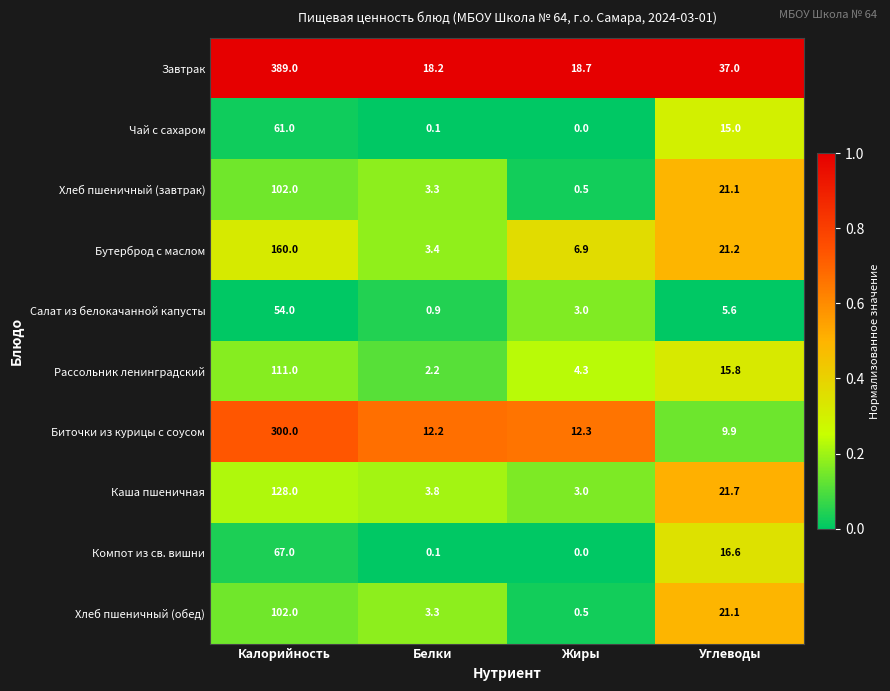

Where does the Салат из белокачанной капусты series first go above 5?

Калорийность